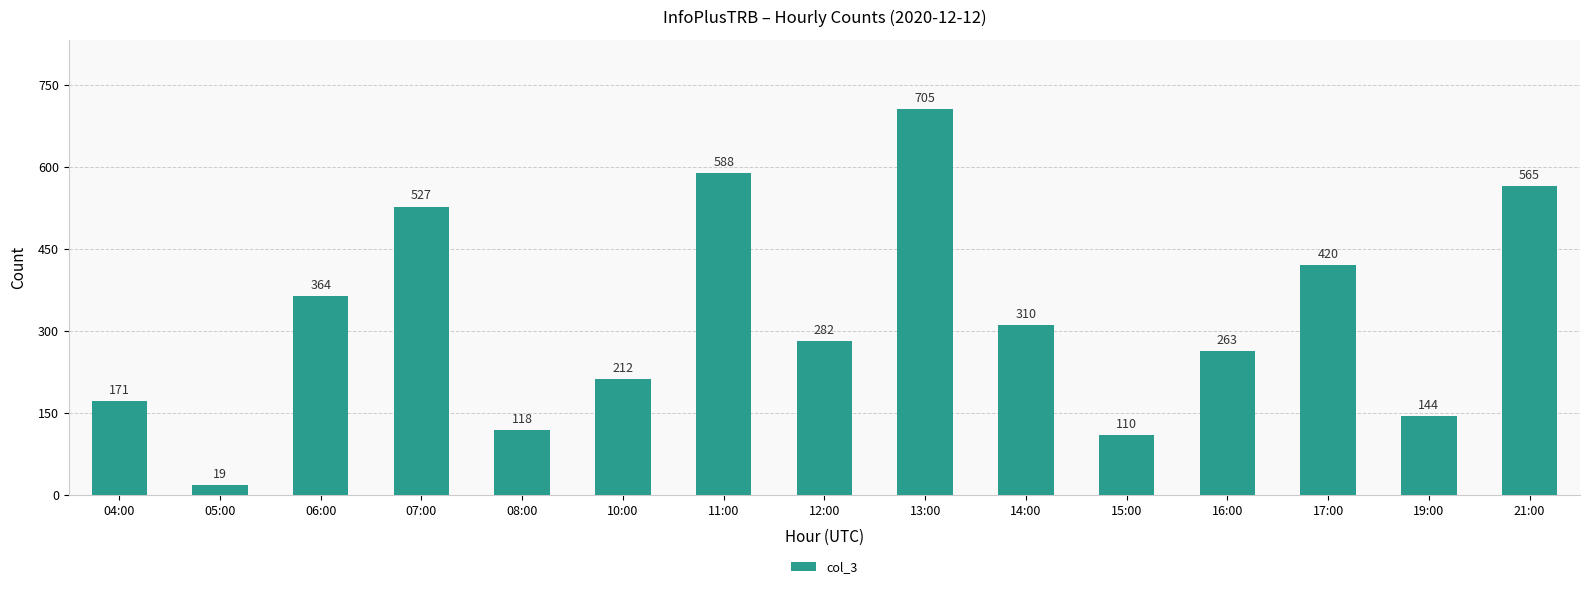

What is the change in value from 11:00 to 15:00?

-478